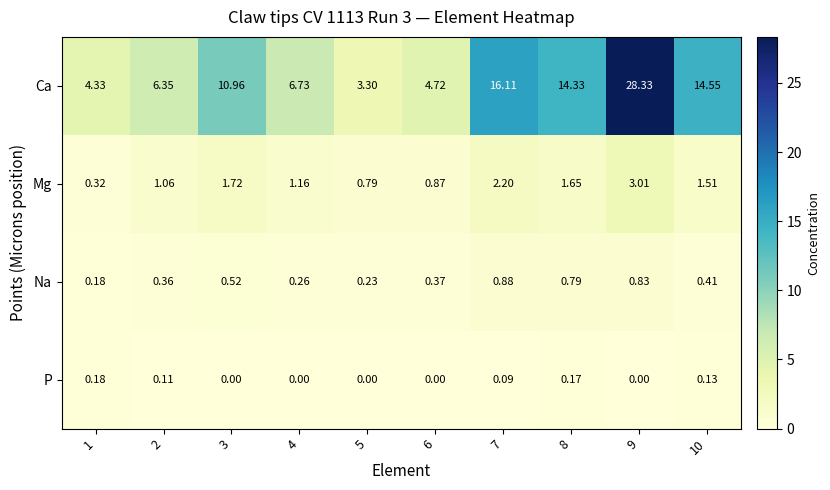

At which category is the sum across all series the highest?

9